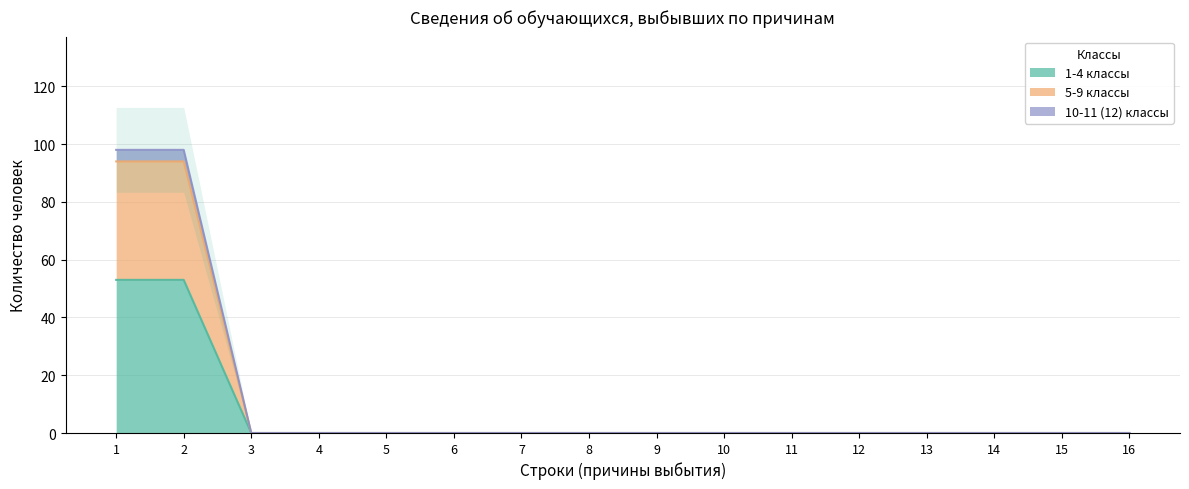

List the labels in order of 10-11 (12) классы value, largest first.

1, 2, 3, 4, 5, 6, 7, 8, 9, 10, 11, 12, 13, 14, 15, 16